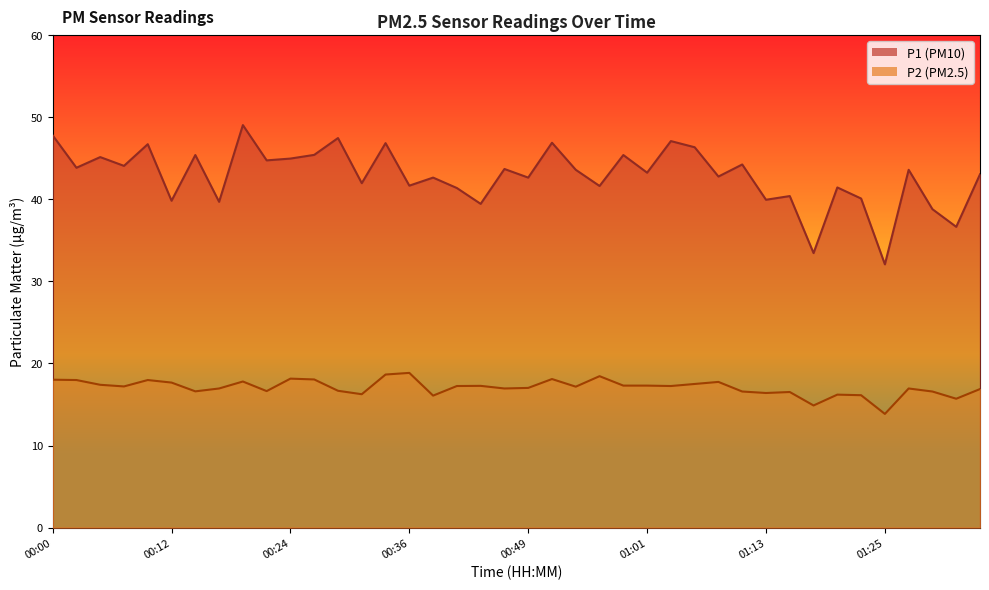

How many interior local valleys does the P1 series have?

16